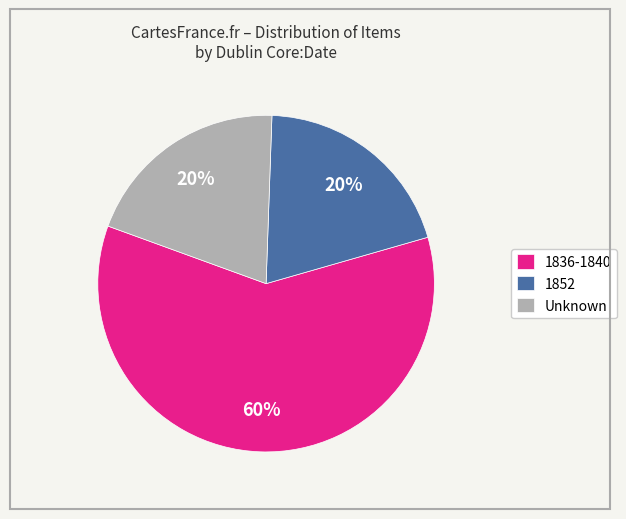

To the nearest percent, what portion does 1836-1840 represent?

60%